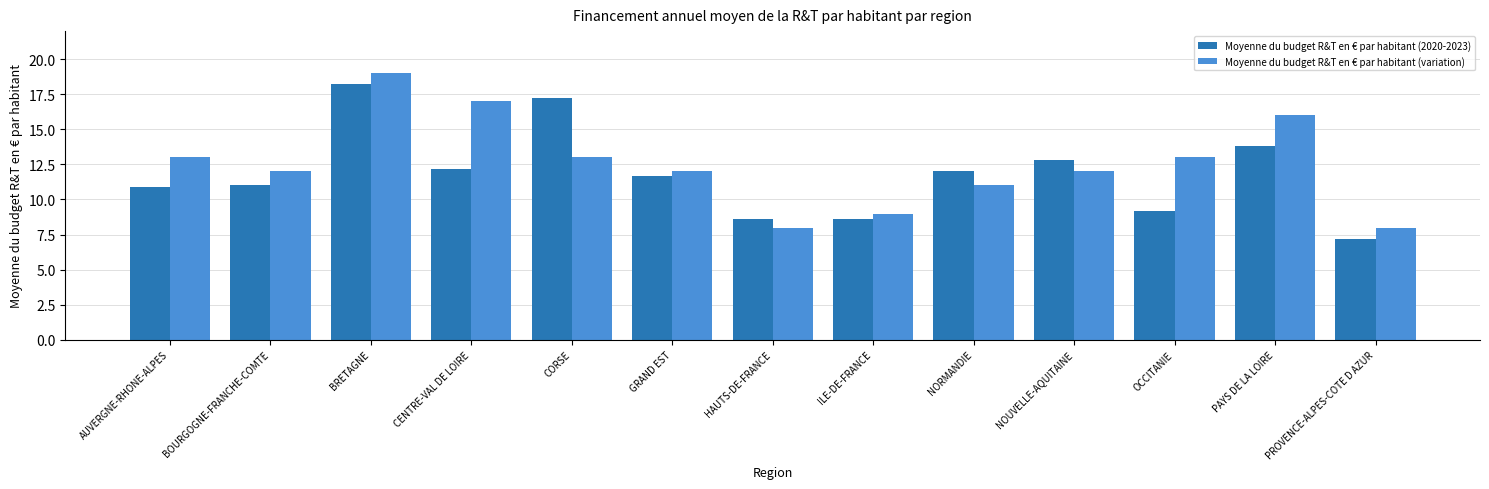

What is the approximate value of Moyenne du budget R&T en € par habitant (variation) at HAUTS-DE-FRANCE?

8.0